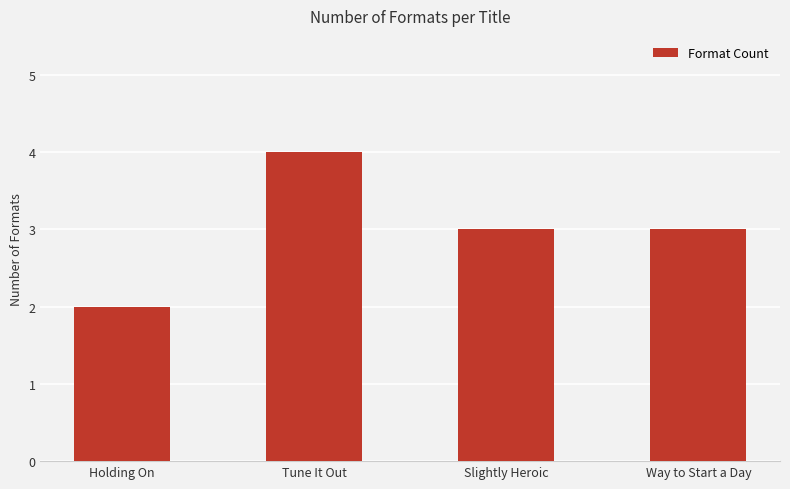

What is the average value?

3